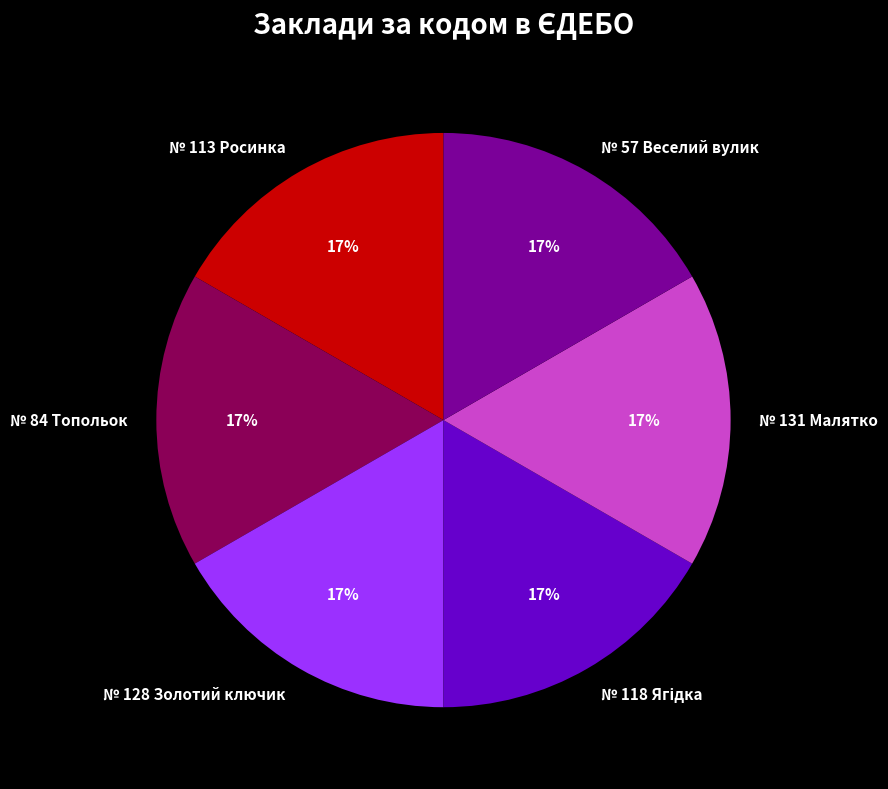

Combined, do № 57 Веселий вулик and № 113 Росинка account for over 50%?

No